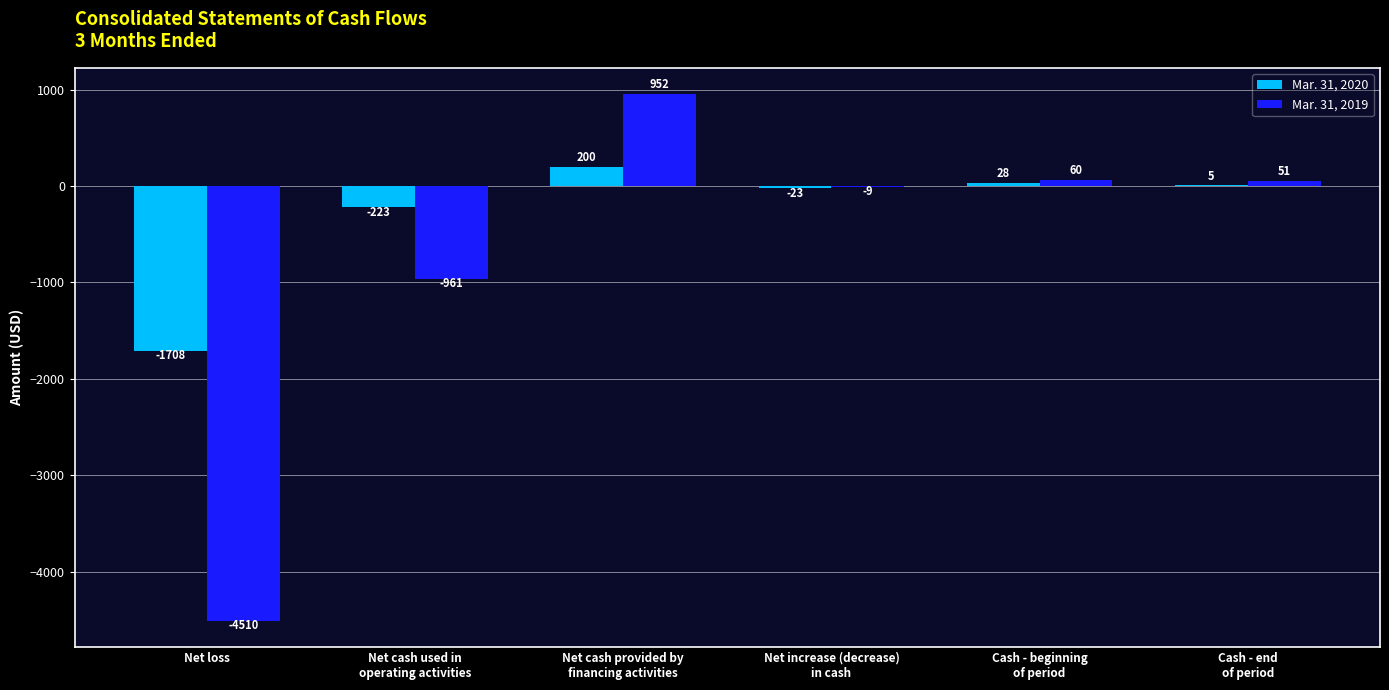

The value of Mar. 31, 2019 at Net loss is -7041. True or false?

False